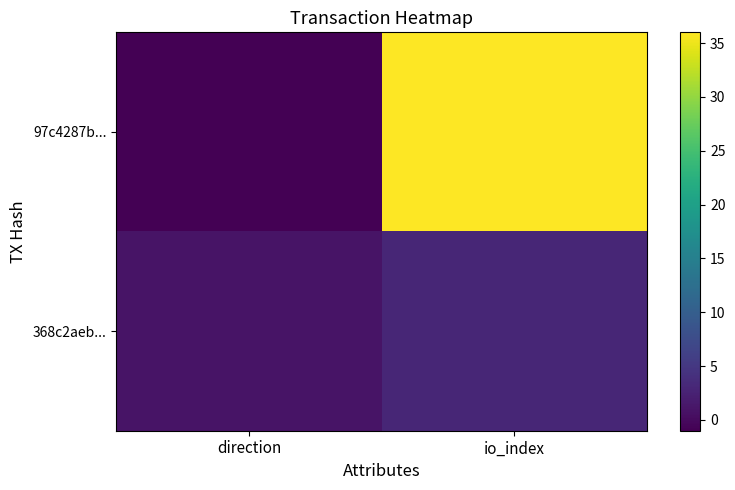

Reading right to left, list all the values displayed in this chart.

97c4287b...: io_index=36	direction=-1
368c2aeb...: io_index=3	direction=1